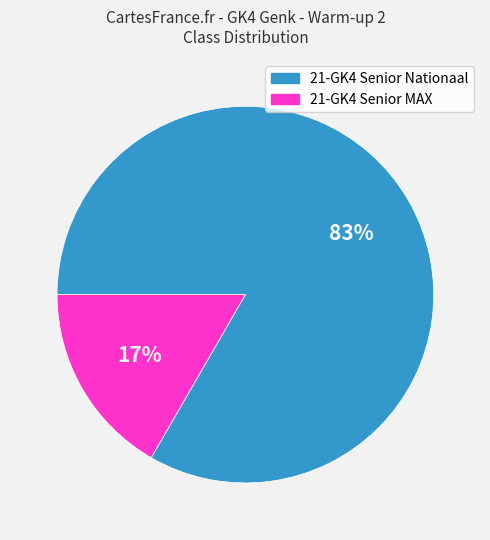

What percentage is the 21-GK4 Senior MAX slice, to the nearest percent?

17%